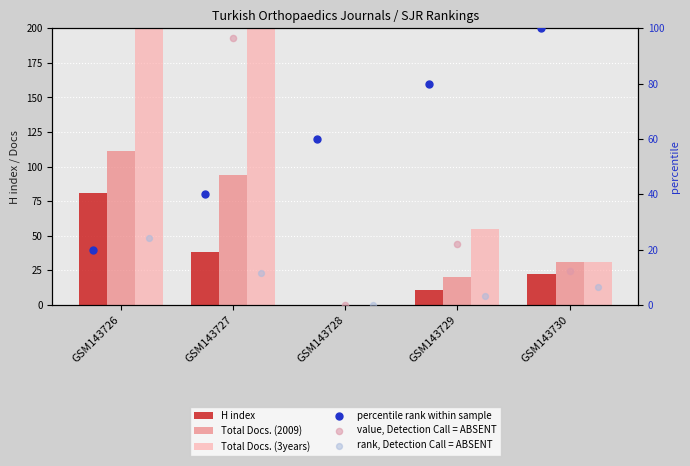

Which series contains the lowest Y value?

H index